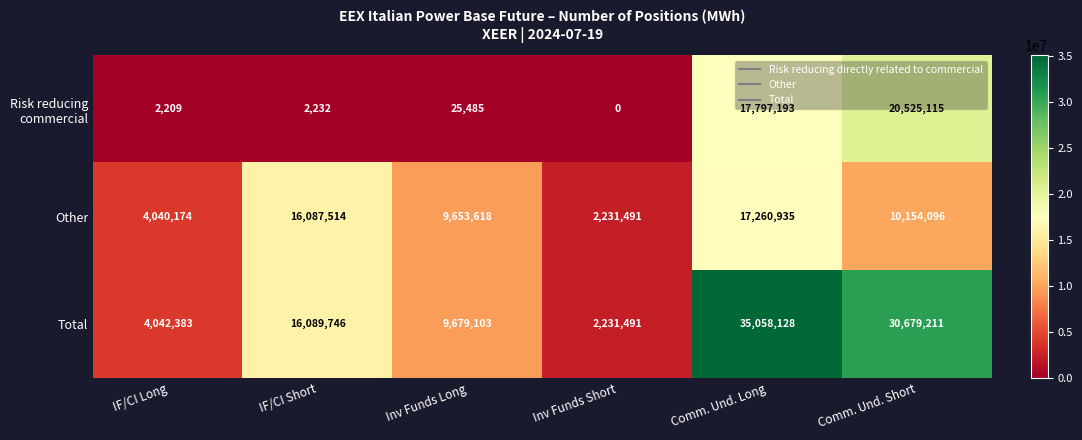

How many data points does each series have?

6